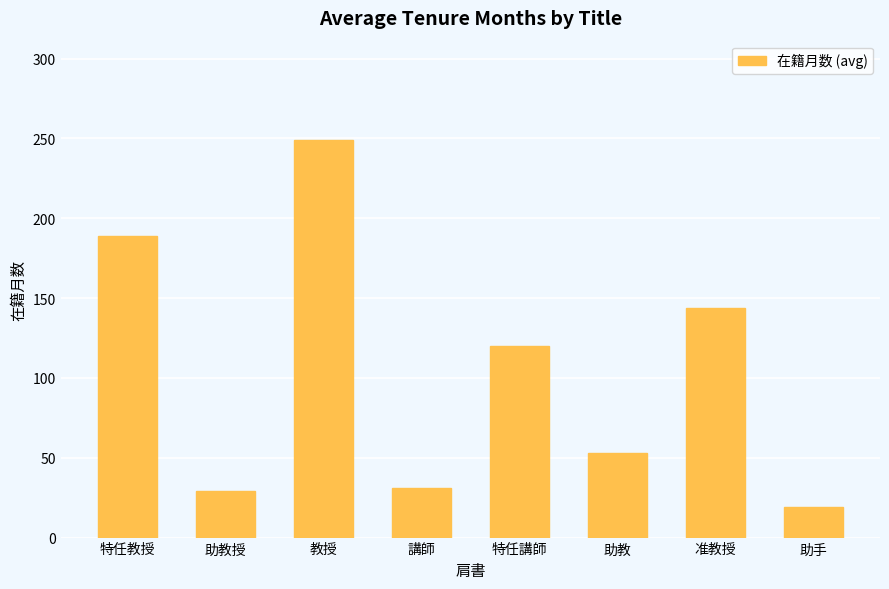

What value does the data have at 特任教授?

189.0